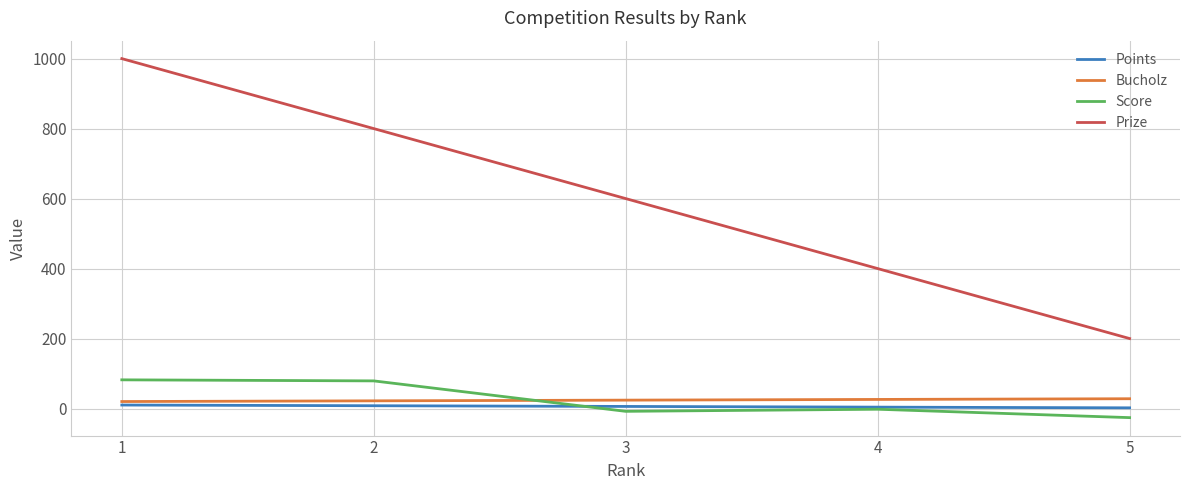

Which series has the largest range (max minus min)?

Prize